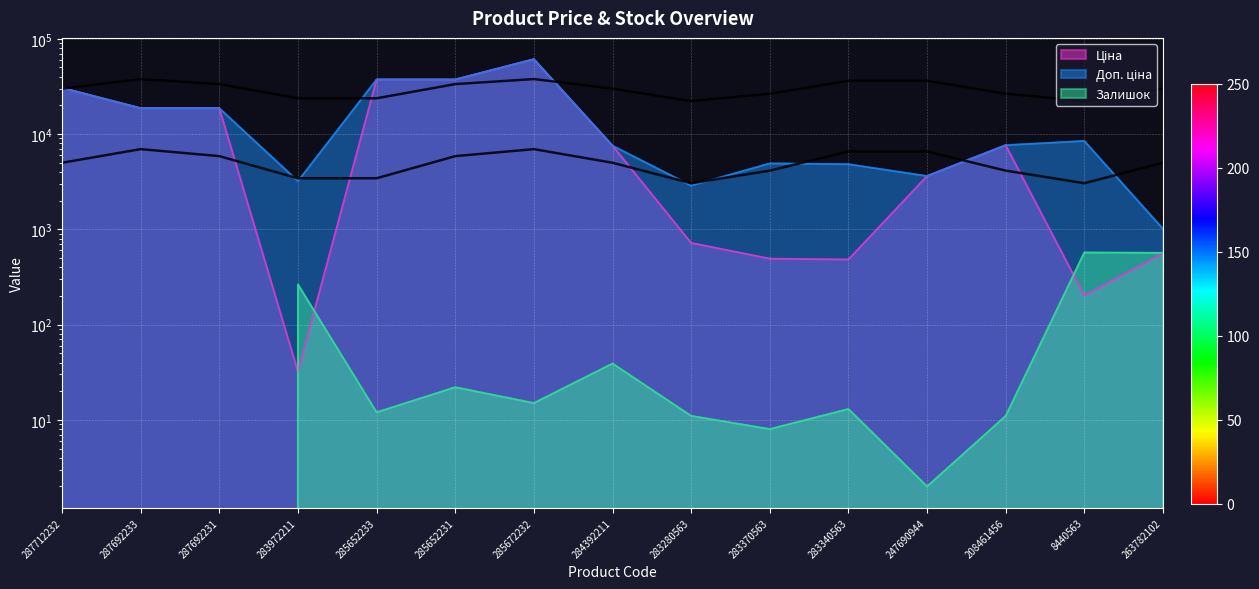

What is the spread (max minus min) of values at 285652233?

37331.0